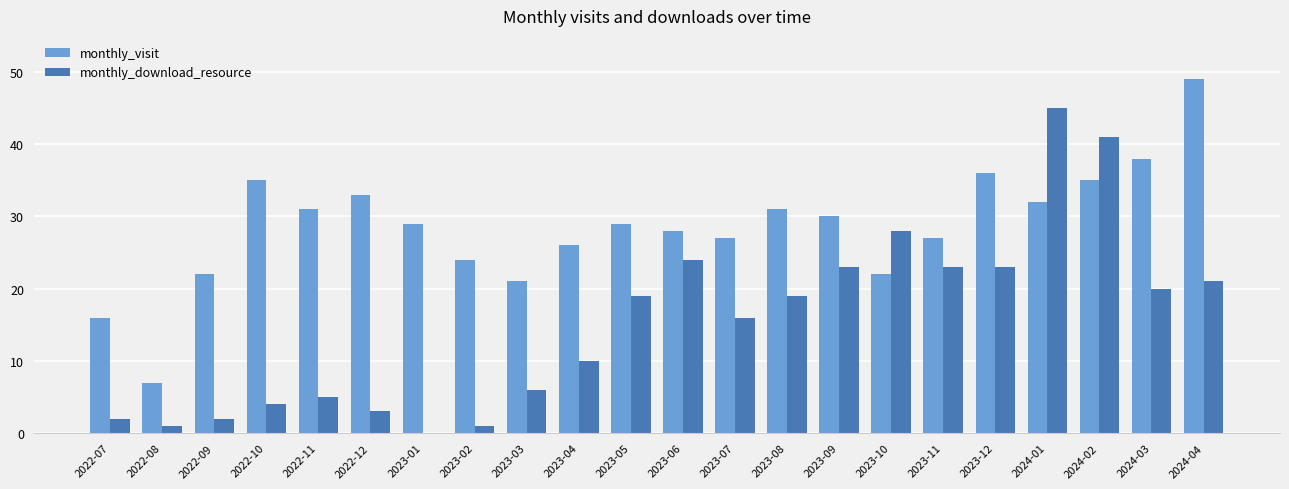

What are all the series names shown in the legend?

monthly_visit, monthly_download_resource